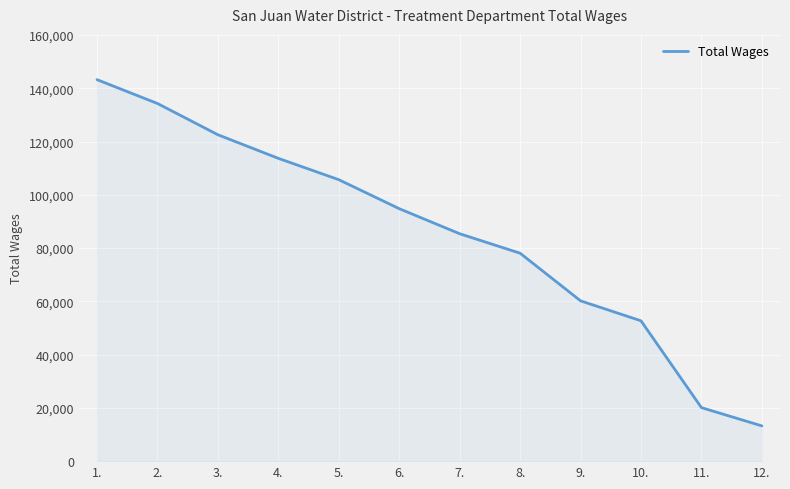

Reading left to right, transcribe all the data shown in this chart.

143232	134281	122542	113686	105672	94790	85381	78071	60192	52689	20095	13234